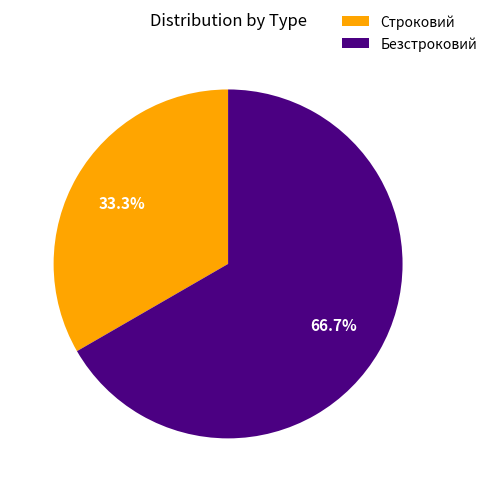

What is the majority slice?

Безстроковий